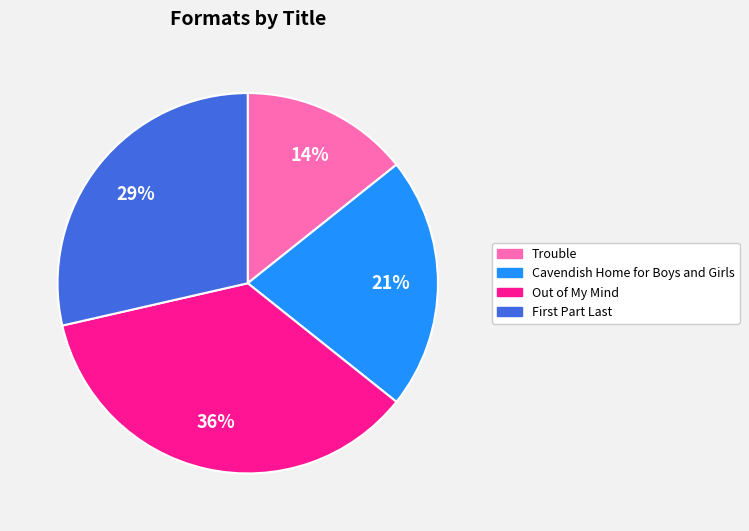

How many slices are in this pie chart?

4